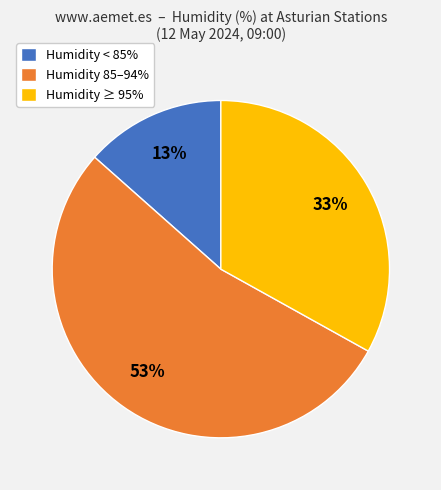

Which slice represents more than half of the pie?

Humidity 85–94%